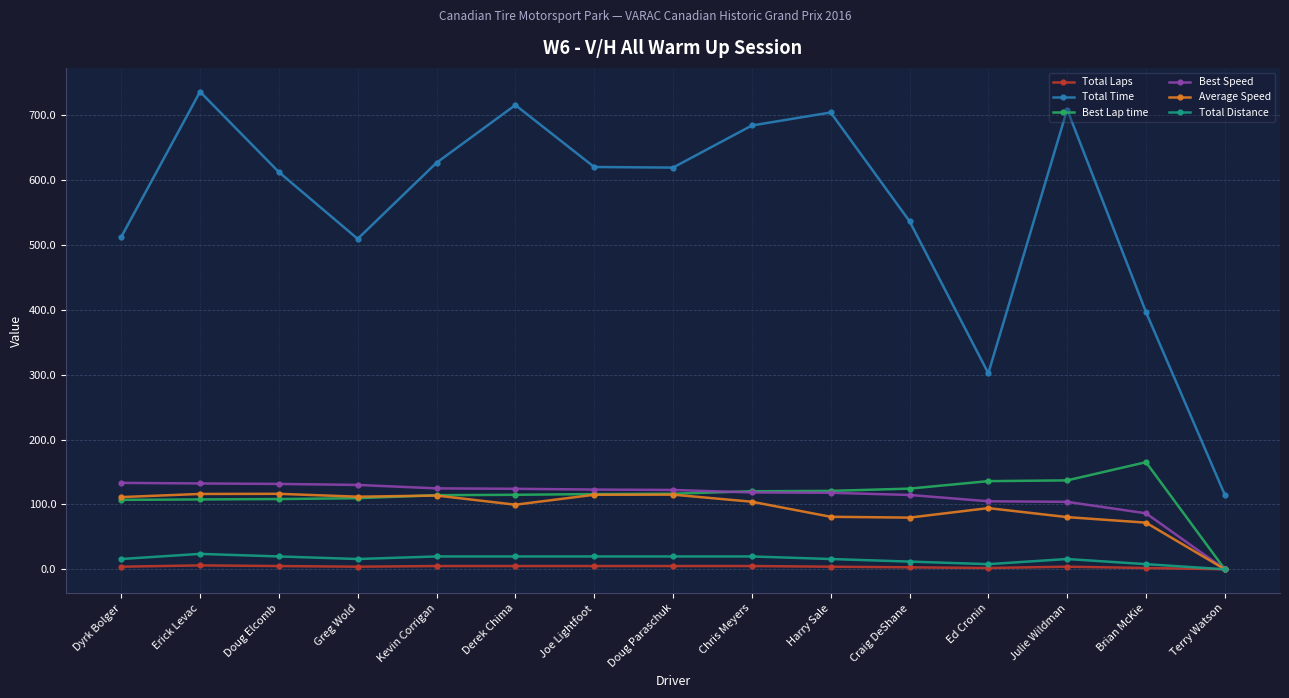

Does the chart display data point markers on the line(s)?

Yes